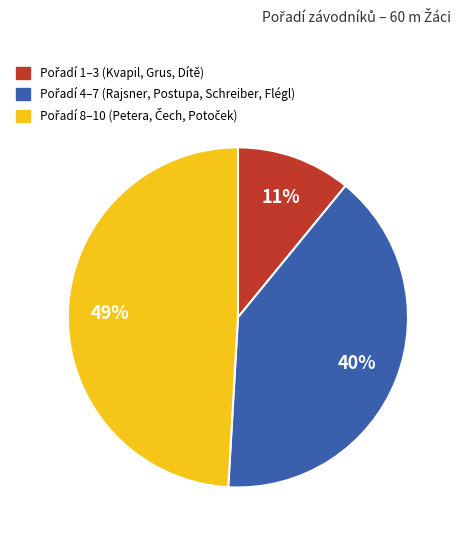

To the nearest percent, what is the average slice percentage?

33%